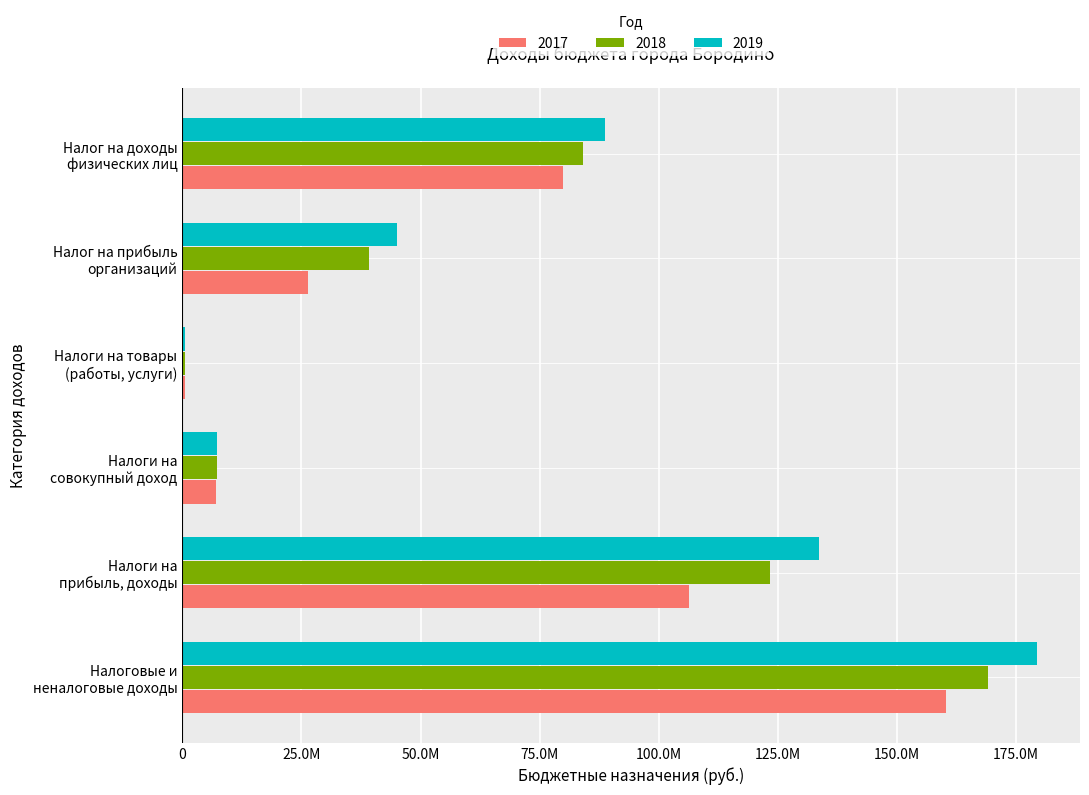

What are all the series names shown in the legend?

2017, 2018, 2019